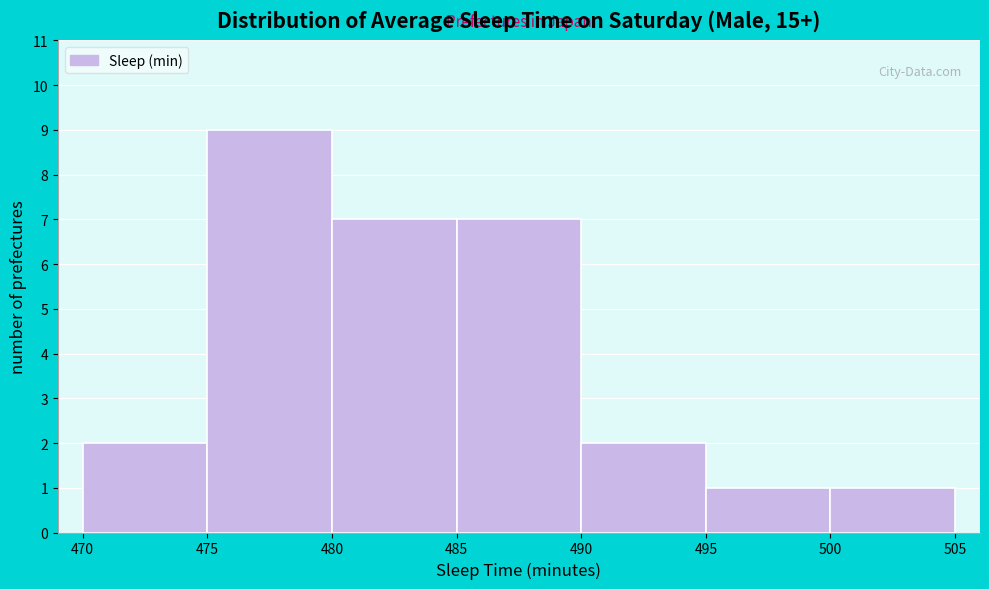

How tall is the bar that spans 495 to 500 on the x-axis? The values are not printed on the chart, so give them approximately, as read against the axis.

1